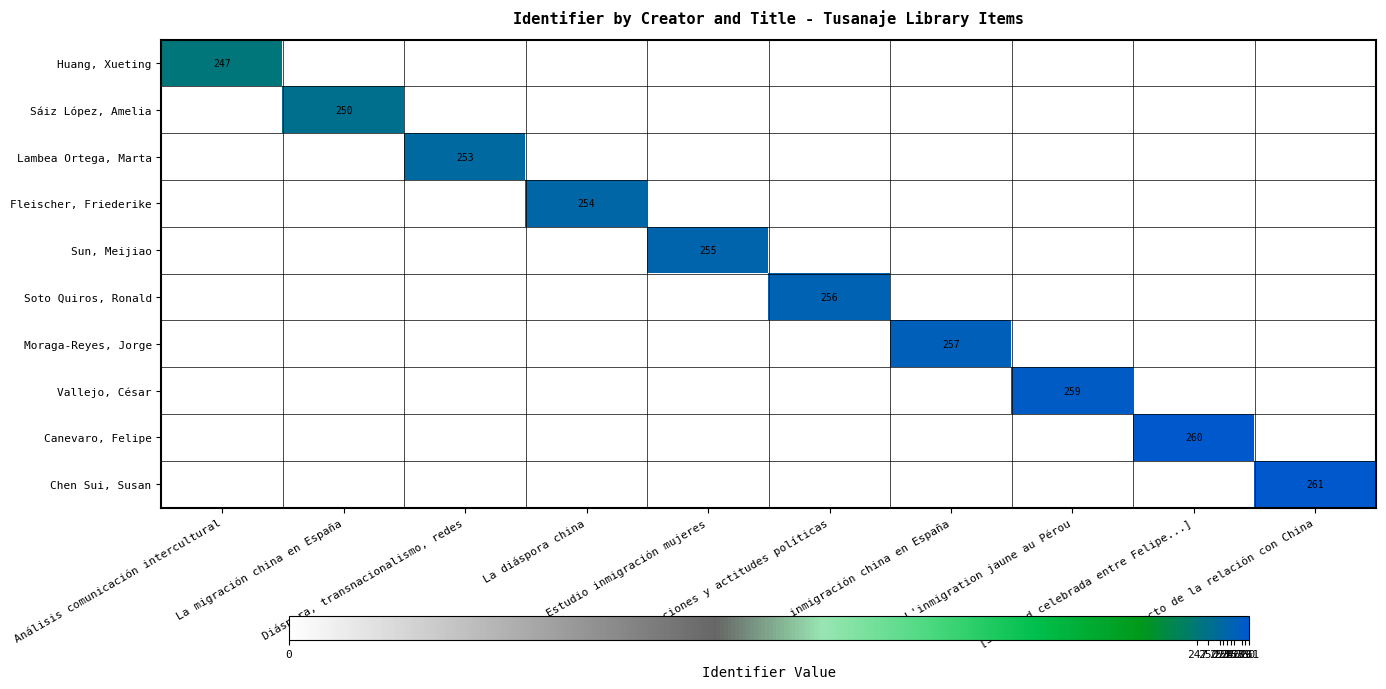

The value of Lambea Ortega, Marta at La inmigración china en España is 0. True or false?

True